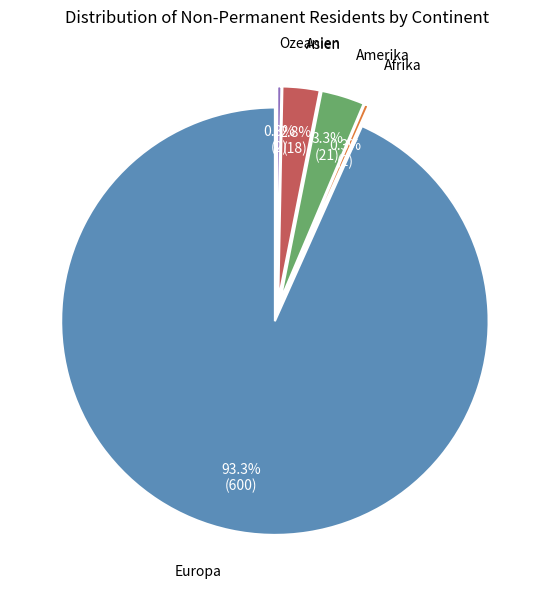

To the nearest percent, what is the average slice percentage?

20%